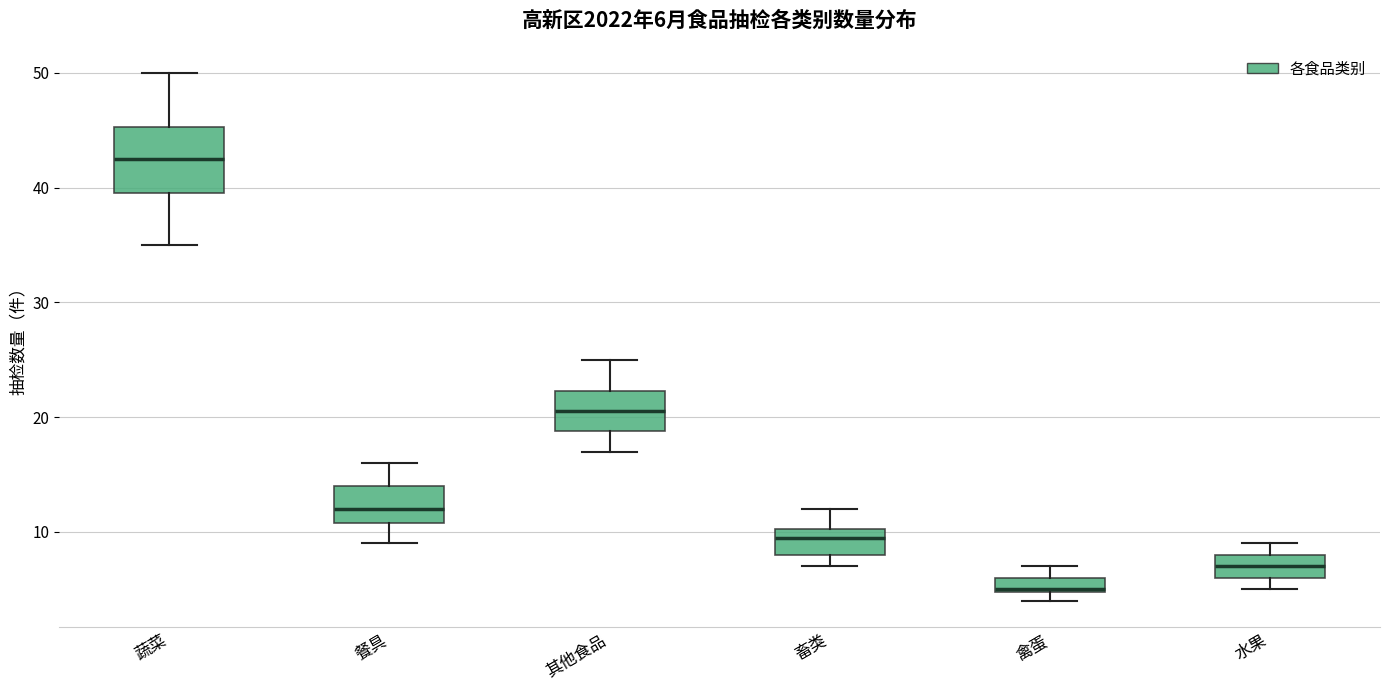

Comparing the boxes themselves (not the whiskers), which one is the tallest?

蔬菜